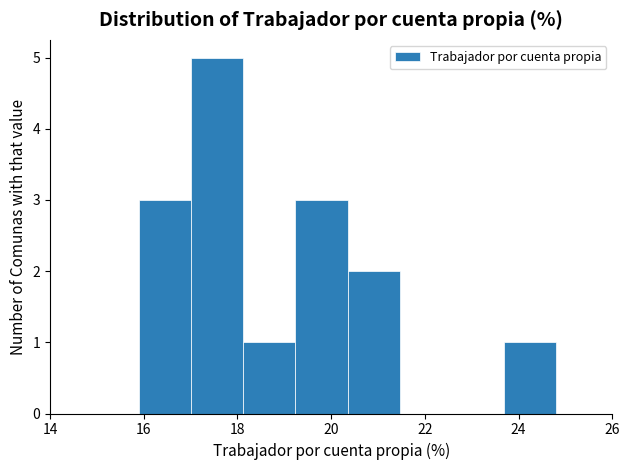

Reading left to right, transcribe this chart: for each bar, give the range it covers on the x-axis and its height. Neither the bar edges nor the heights are printed on the chart, so give them approximately, as read against the axes.

16.0 to 17.0: 3
17.0 to 18.2: 5
18.2 to 19.2: 1
19.2 to 20.4: 3
20.4 to 21.4: 2
21.4 to 22.6: 0
22.6 to 23.6: 0
23.6 to 24.8: 1